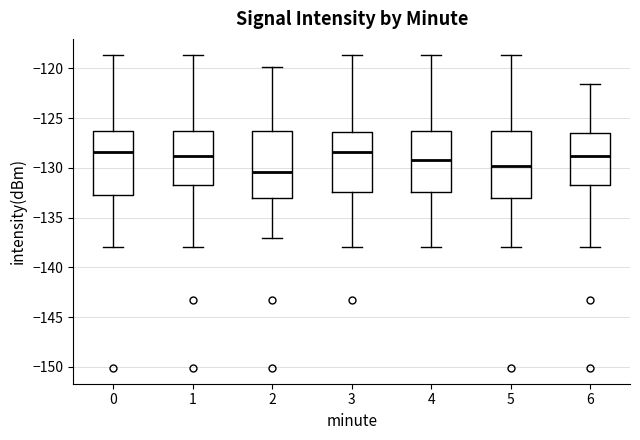

Which box has the lowest median line?

2